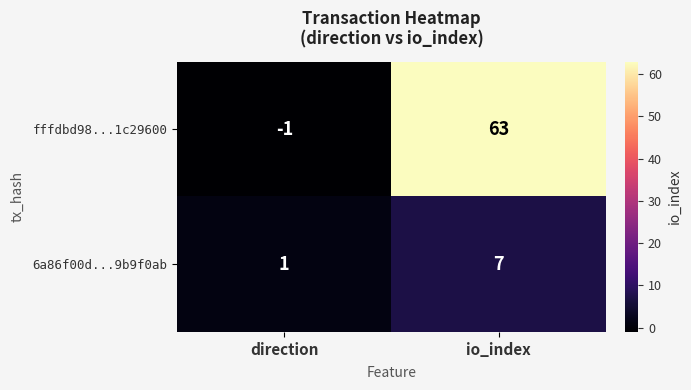

Which series changed the most between direction and io_index?

fffdbd98...1c29600